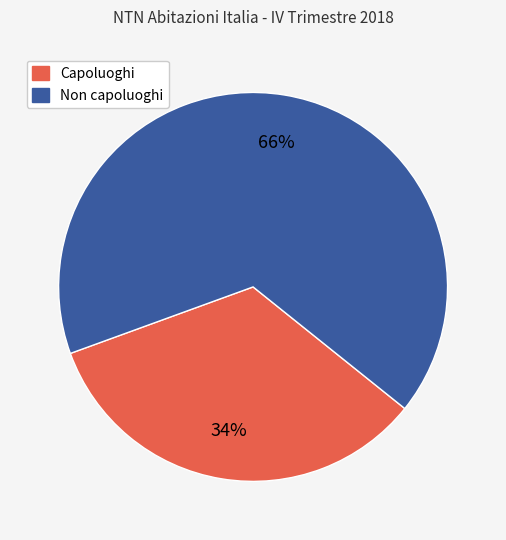

Does any single category account for the majority?

Yes